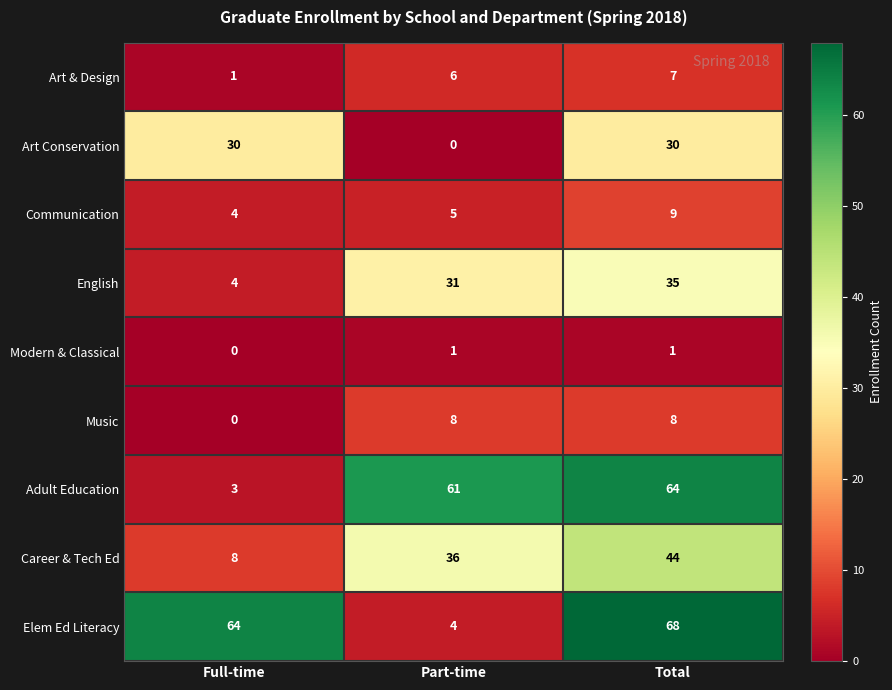

Which series has the largest range (max minus min)?

Elem Ed Literacy